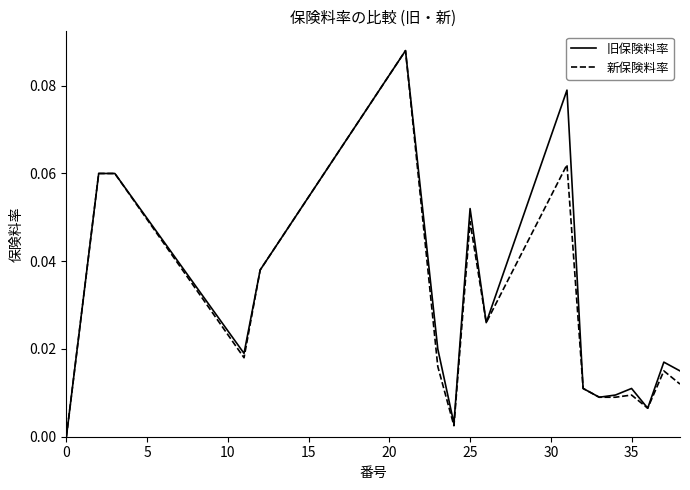

How many categories are shown in the chart?

18